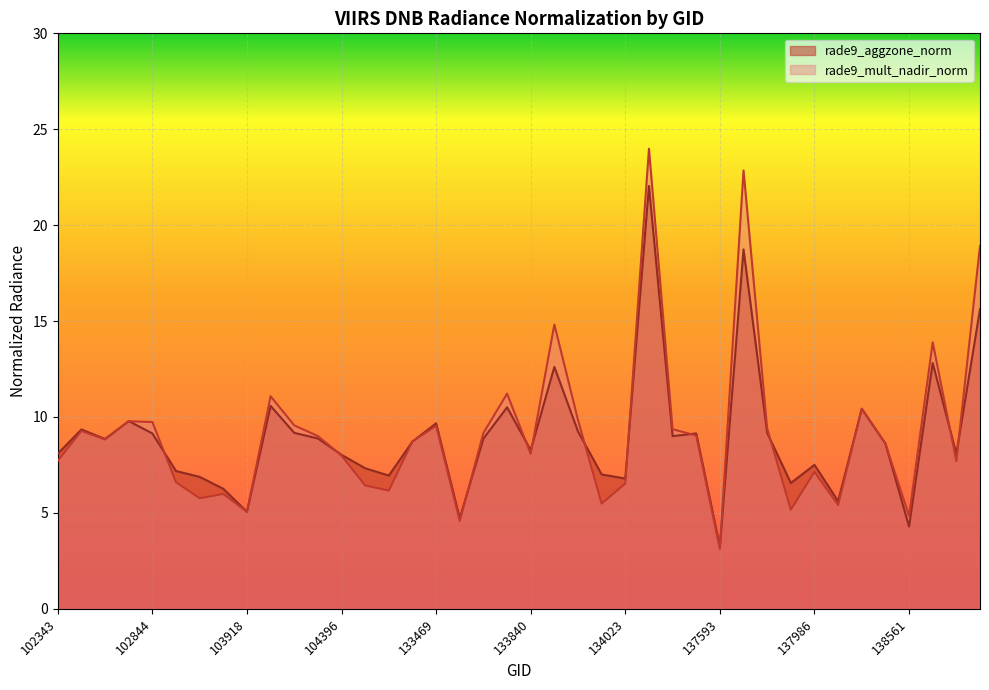

Is the value of rade9_mult_nadir_norm at 138757 greater than the value of rade9_aggzone_norm at 137403?

Yes